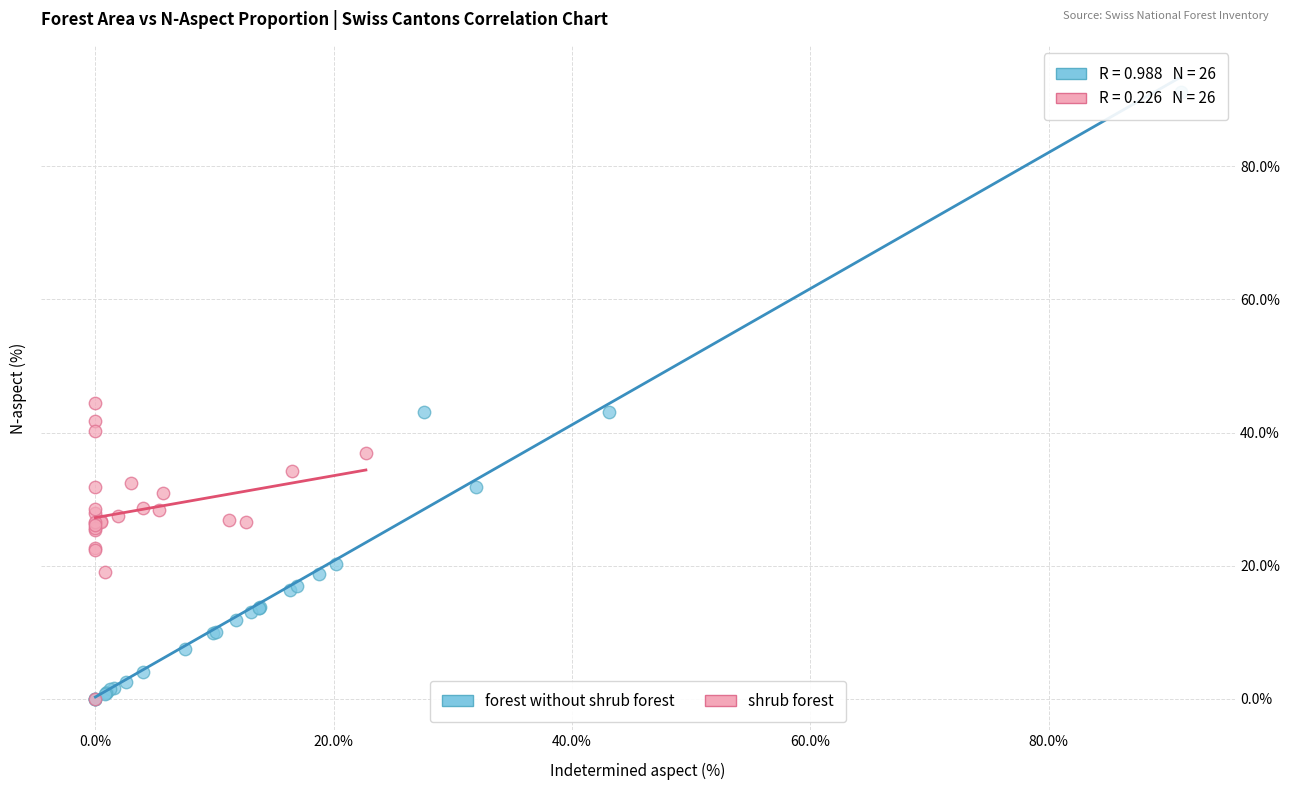

Which series has the widest spread of Y values?

forest without shrub forest